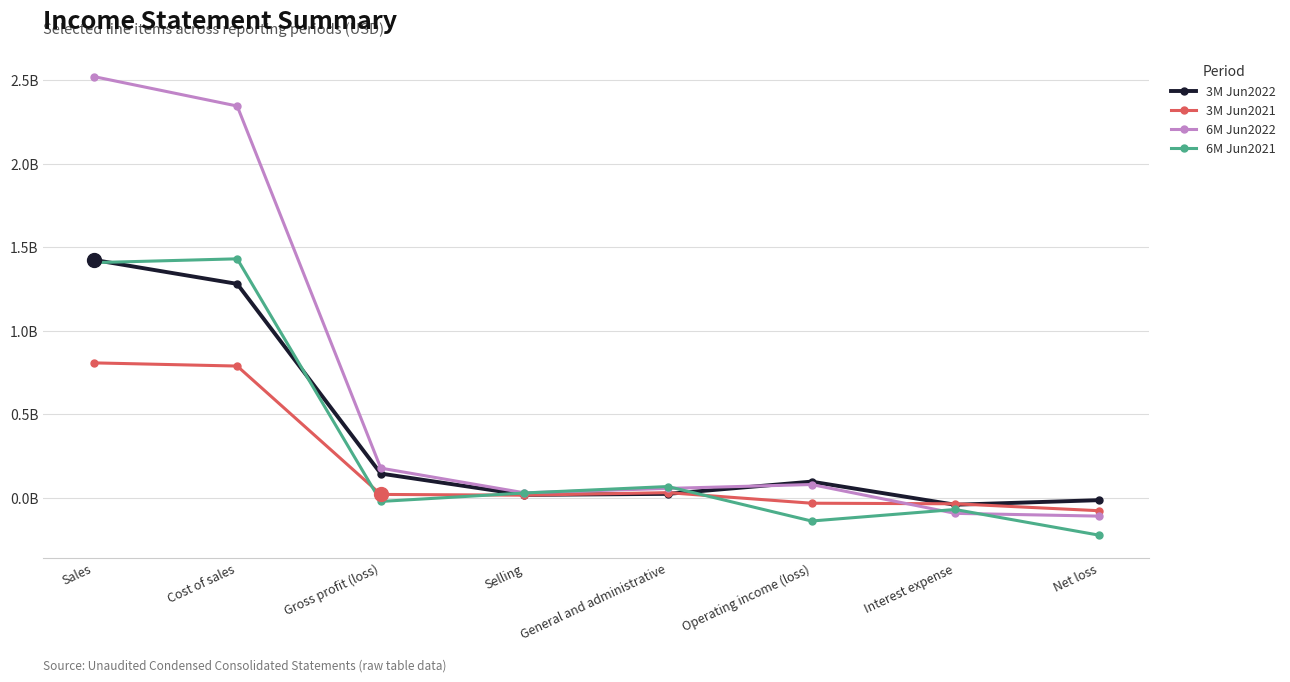

Reading left to right, transcribe all the data shown in this chart.

3M Jun2022: Sales=1.4	Cost of sales=1.3	Gross profit (loss)=0.1	Selling=0.0	General and administrative=0.0	Operating income (loss)=0.1	Interest expense=-0.0	Net loss=-0.0
3M Jun2021: Sales=0.8	Cost of sales=0.8	Gross profit (loss)=0.0	Selling=0.0	General and administrative=0.0	Operating income (loss)=-0.0	Interest expense=-0.0	Net loss=-0.1
6M Jun2022: Sales=2.5	Cost of sales=2.3	Gross profit (loss)=0.2	Selling=0.0	General and administrative=0.1	Operating income (loss)=0.1	Interest expense=-0.1	Net loss=-0.1
6M Jun2021: Sales=1.4	Cost of sales=1.4	Gross profit (loss)=-0.0	Selling=0.0	General and administrative=0.1	Operating income (loss)=-0.1	Interest expense=-0.1	Net loss=-0.2